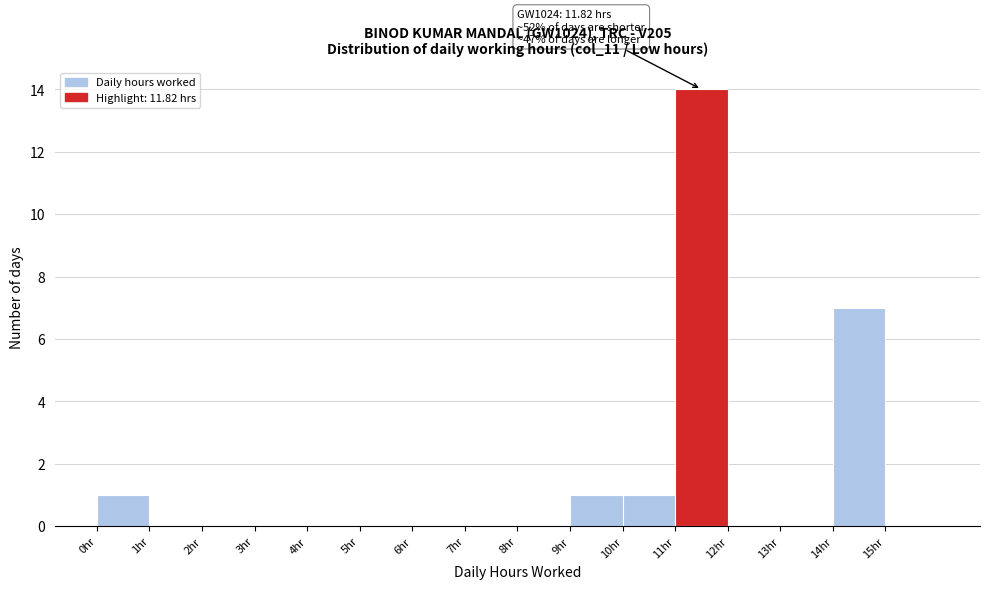

Over which range of the x-axis is the bar tallest?

11 to 12